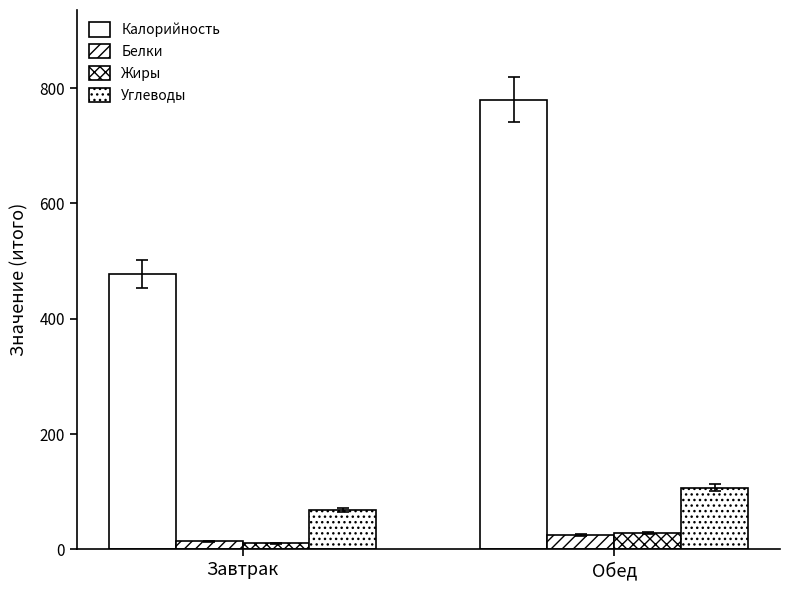

At which label does Жиры reach its peak?

Обед